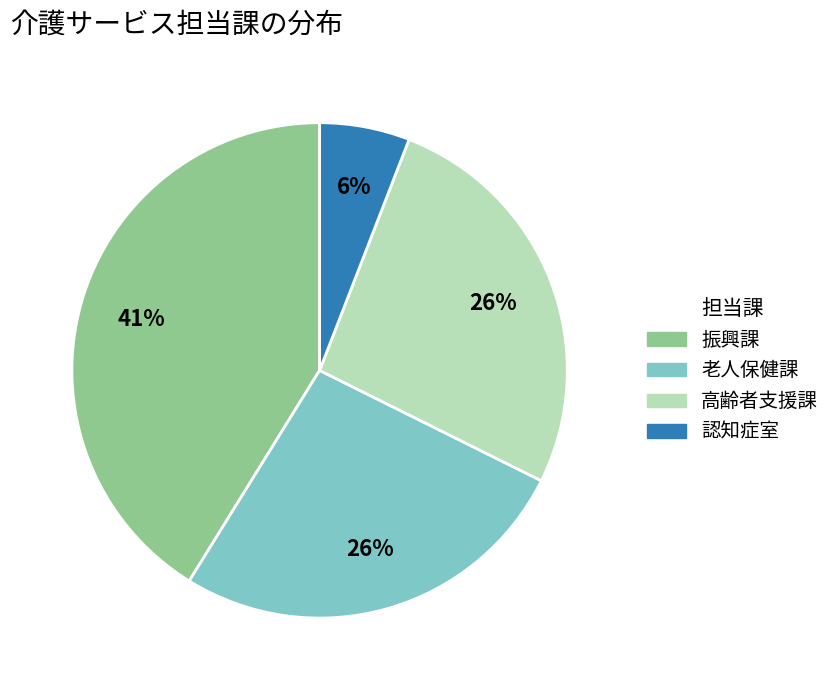

What is the ratio of the value at 振興課 to the value at 老人保健課?

1.6